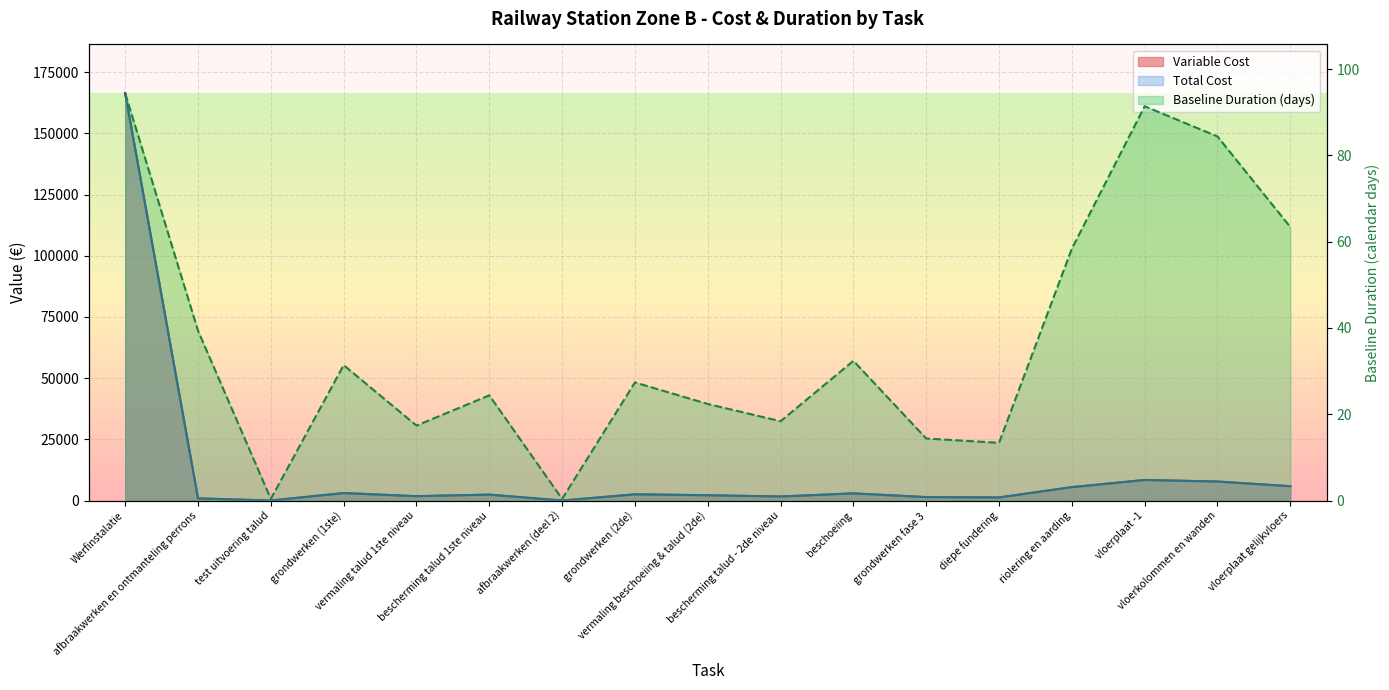

Which series has the widest spread of values?

Variable Cost